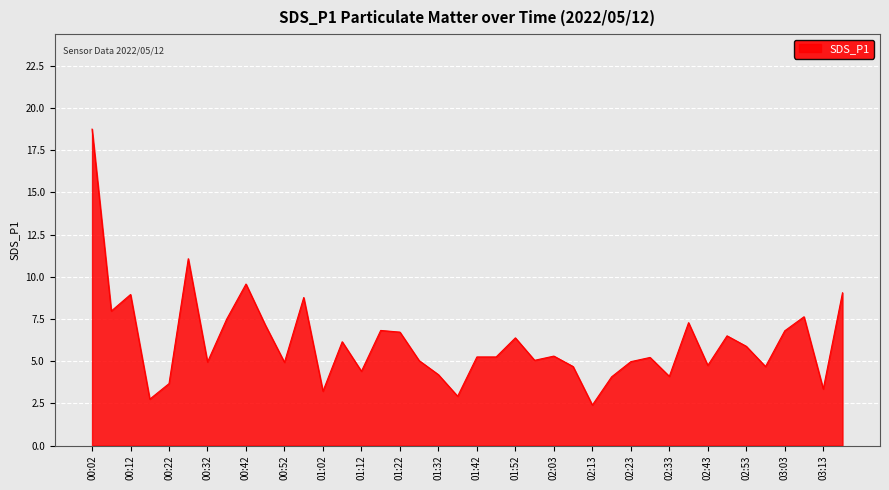

What is the greatest value displayed?

18.8